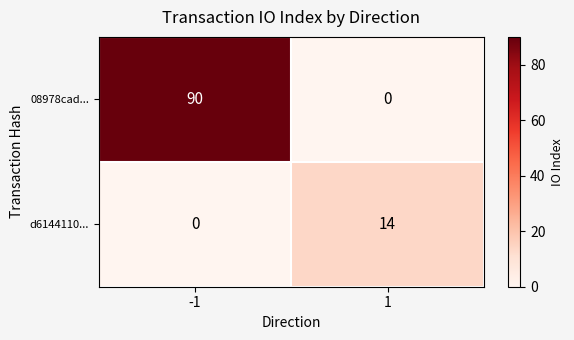

What is the spread (max minus min) of values at 1?

14